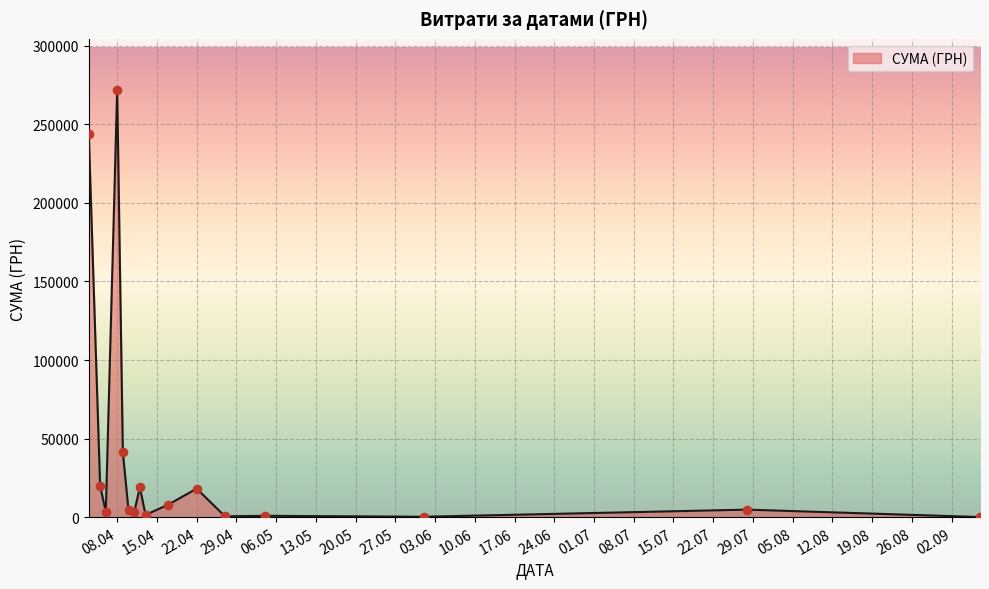

What is the difference between the maximum and minimum values?

271672.7